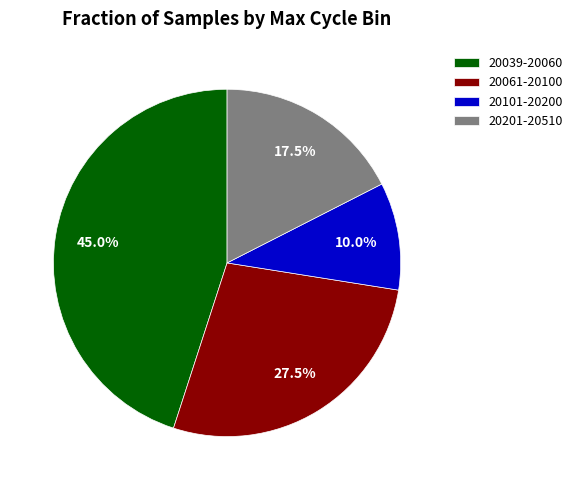

Does any single category account for the majority?

No